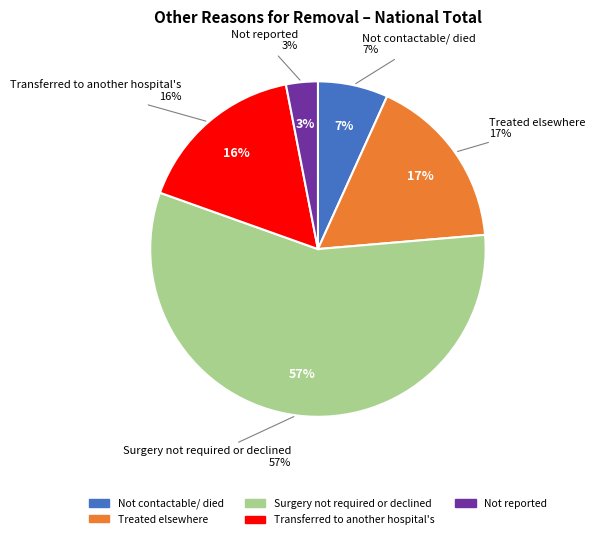

Is Surgery not required or declined the majority of the pie?

Yes